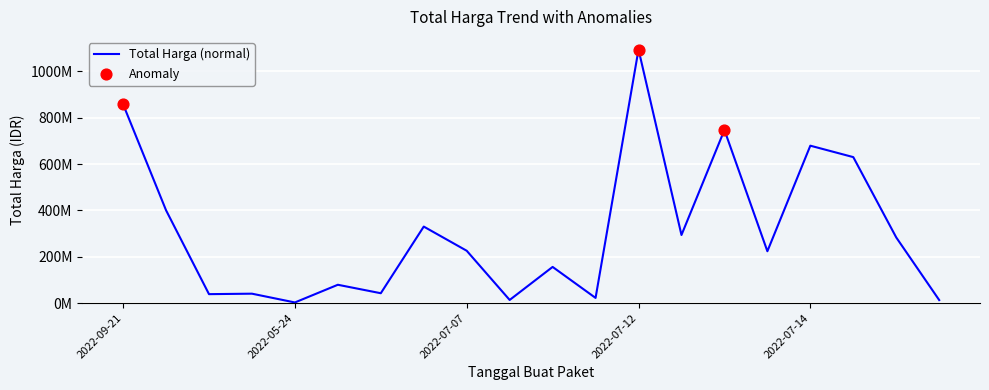

Is this an area chart (filled region under the line)?

No